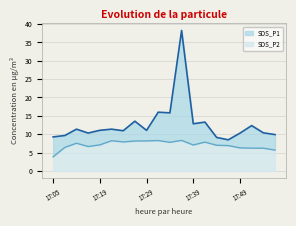

At which category does the chart reach its peak across all series?

17:37